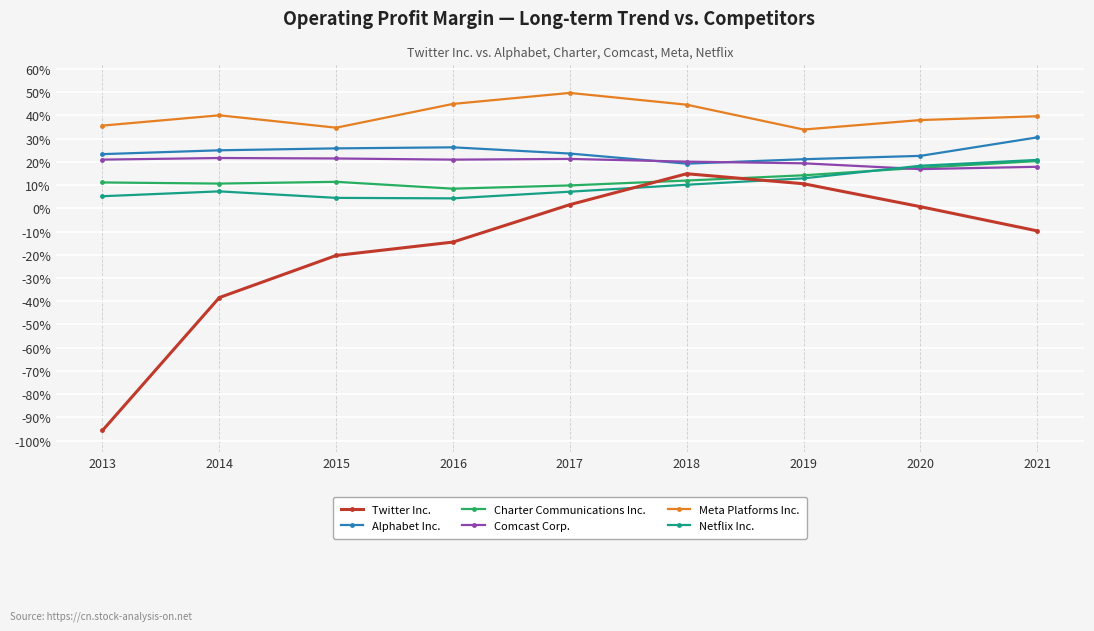

Which series changed the most between 2016 and 2017?

Twitter Inc.